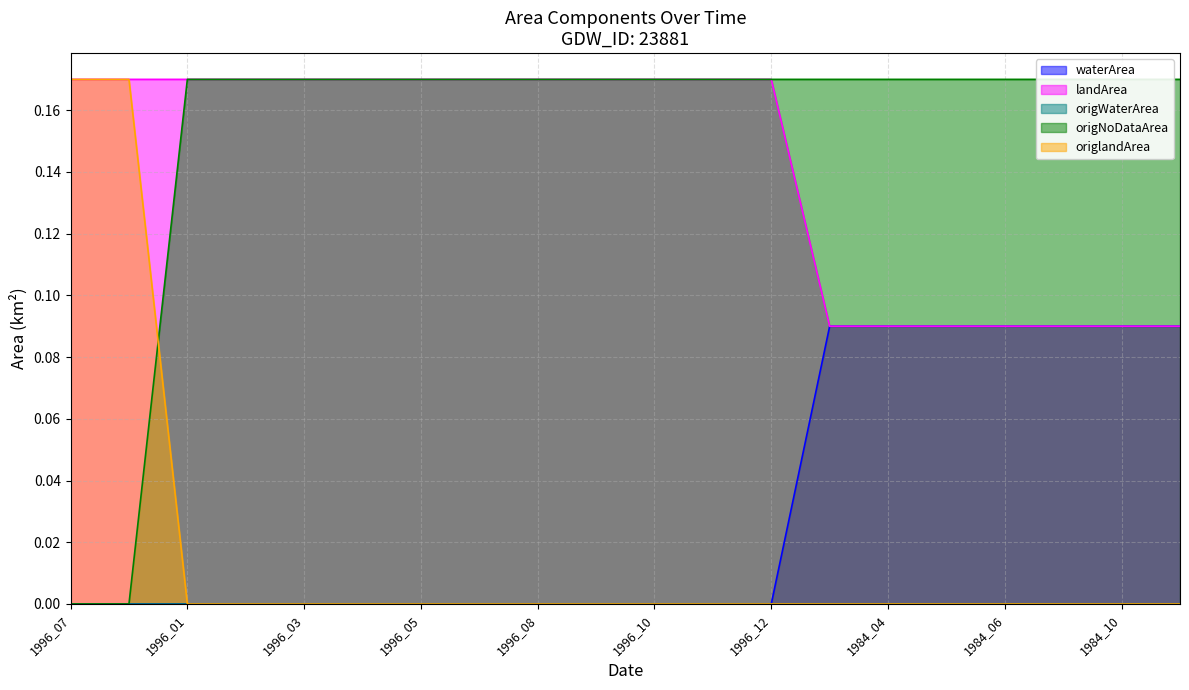

What is the label of the 10th point from the left?

1996_09